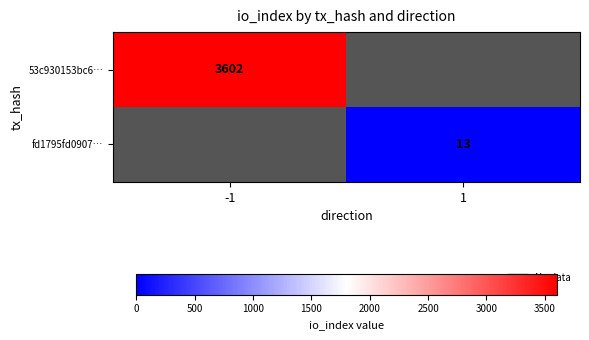

The value of fd1795fd0907… at 1 is 19. True or false?

False